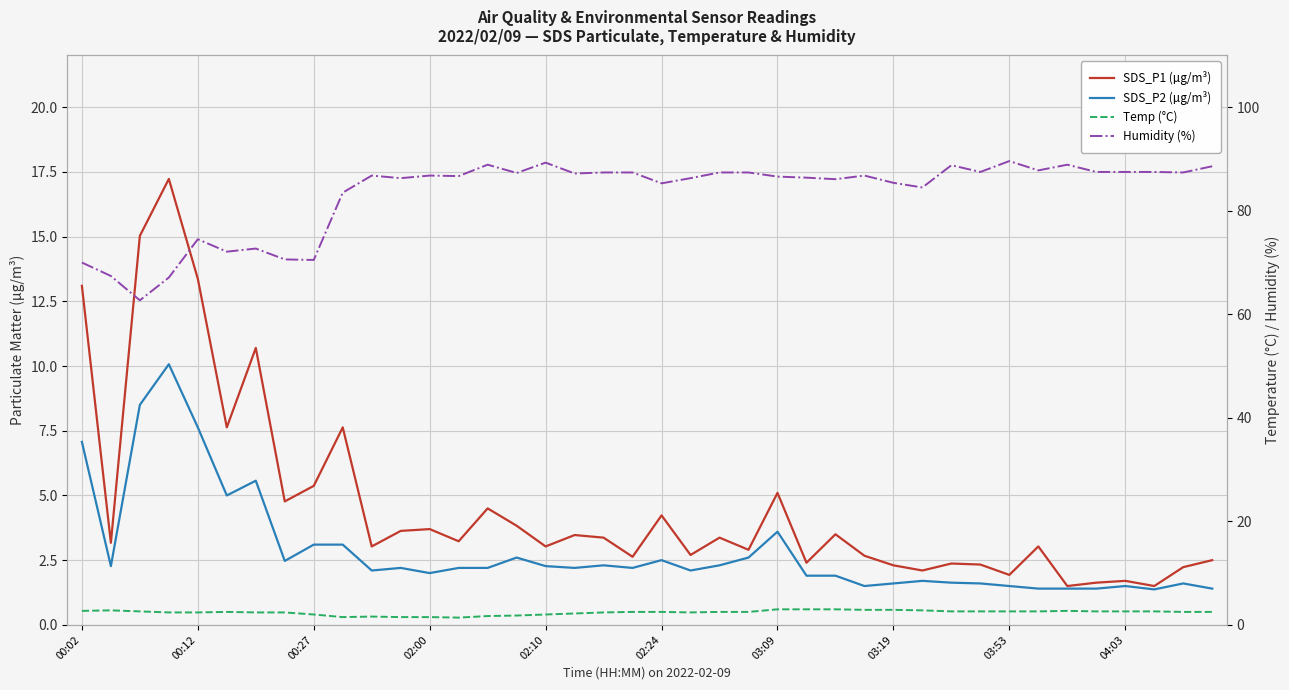

Which series has the widest spread of values?

Humidity (%)